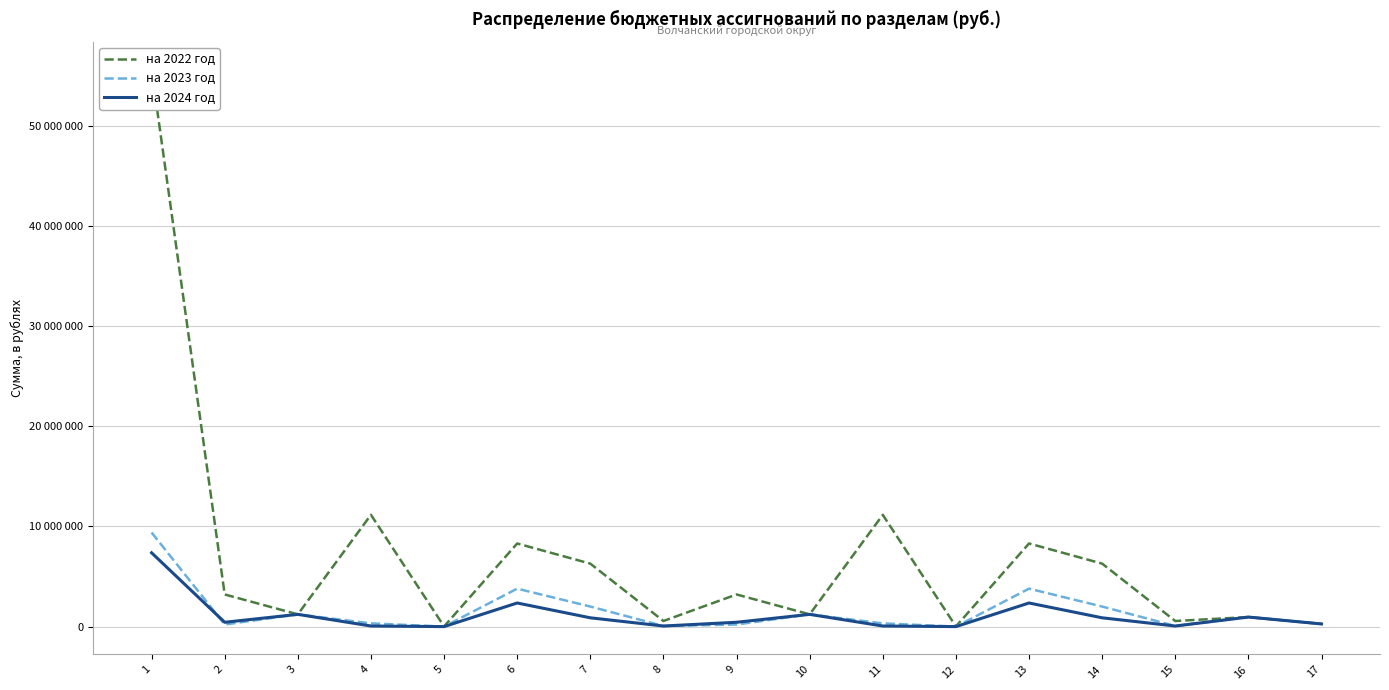

True or false: на 2023 год has more than 1 interior local peaks.

True